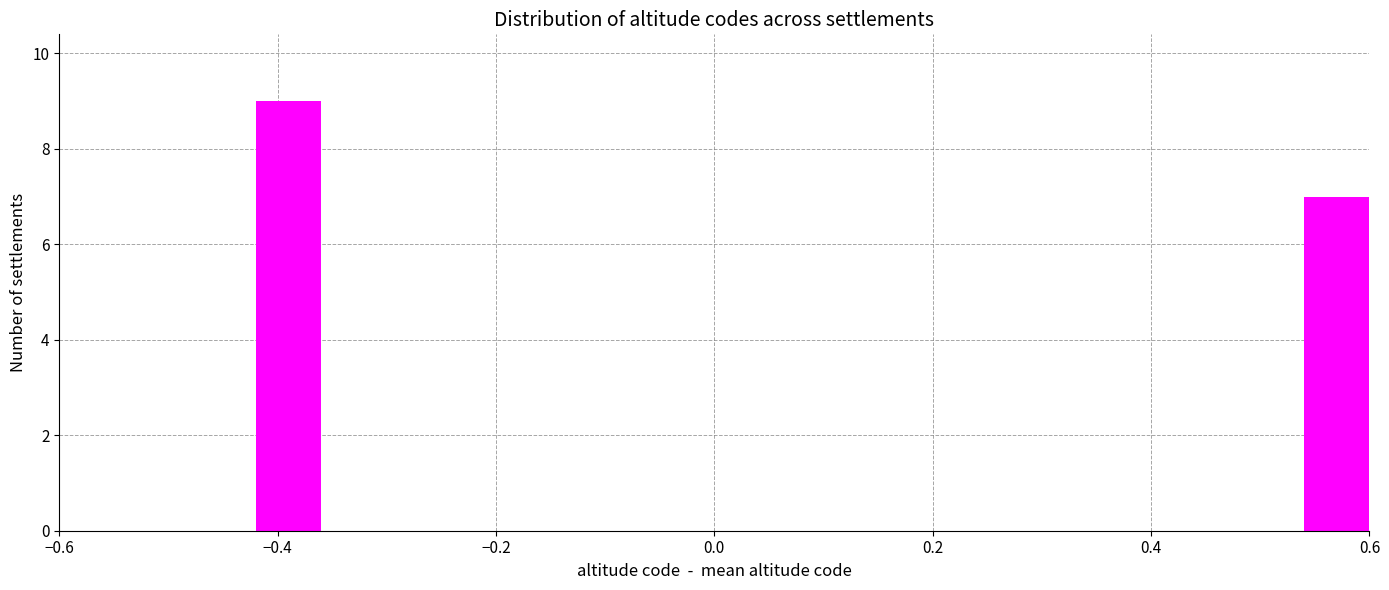

Read against the x-axis, roughly where is the centre of the tallest bar?

-0.38